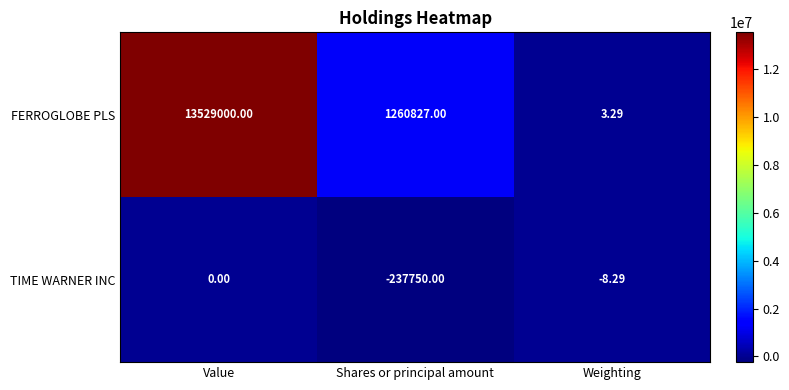

Which category has the highest value across all series?

Value